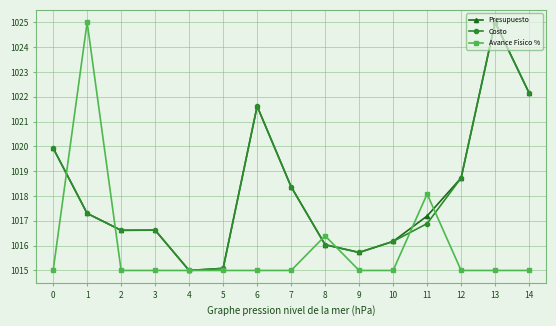

At which label does Presupuesto reach its peak?

13